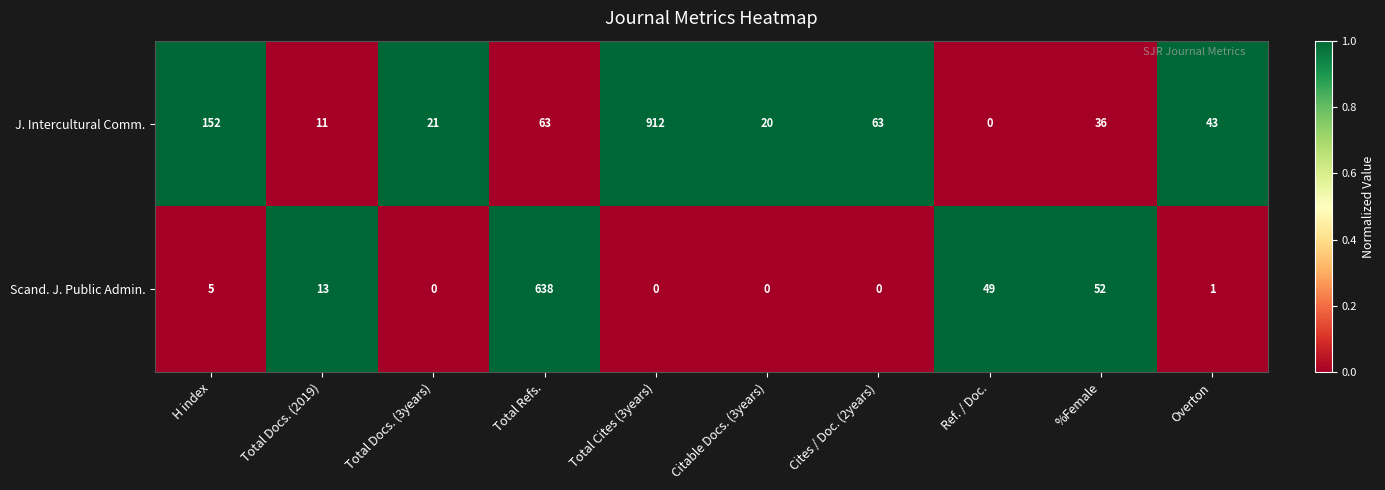

How many data points does each series have?

10